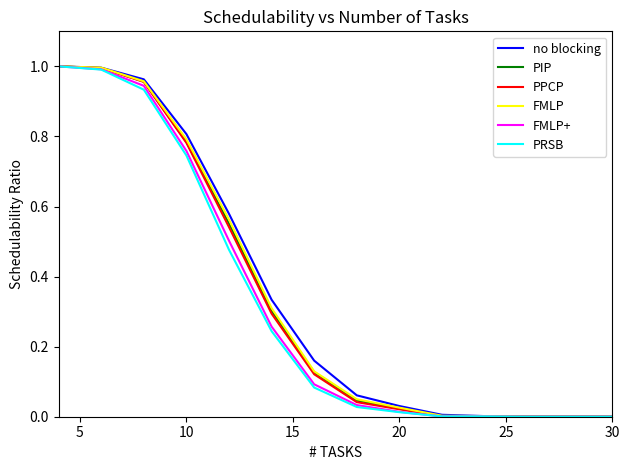

What are all the series names shown in the legend?

no blocking, PIP, PPCP, FMLP, FMLP+, PRSB